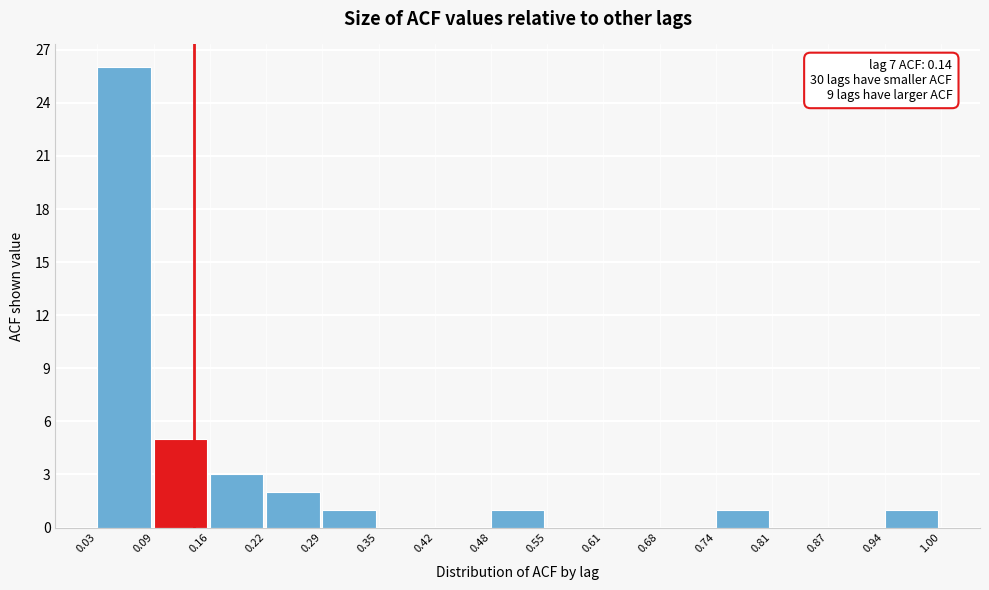

Which range on the x-axis has the tallest bar?

0.03 to 0.09